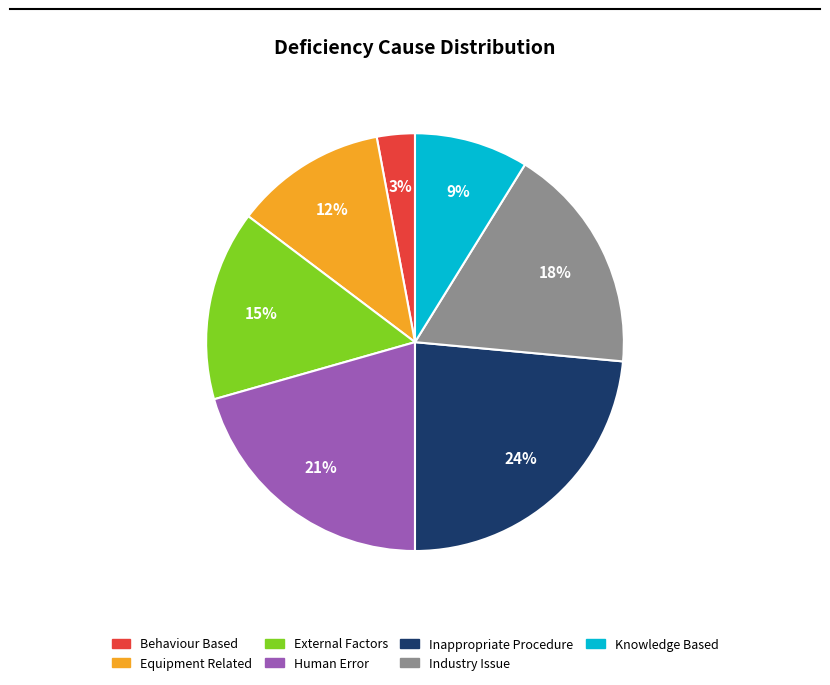

To the nearest percent, what percentage of the pie is External Factors?

15%